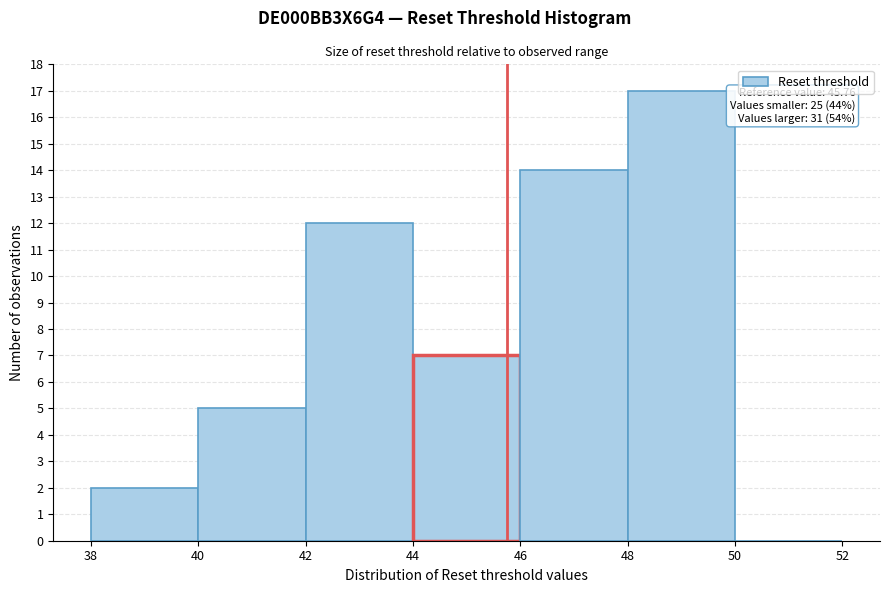

Over which range of the x-axis is the bar tallest?

48 to 50